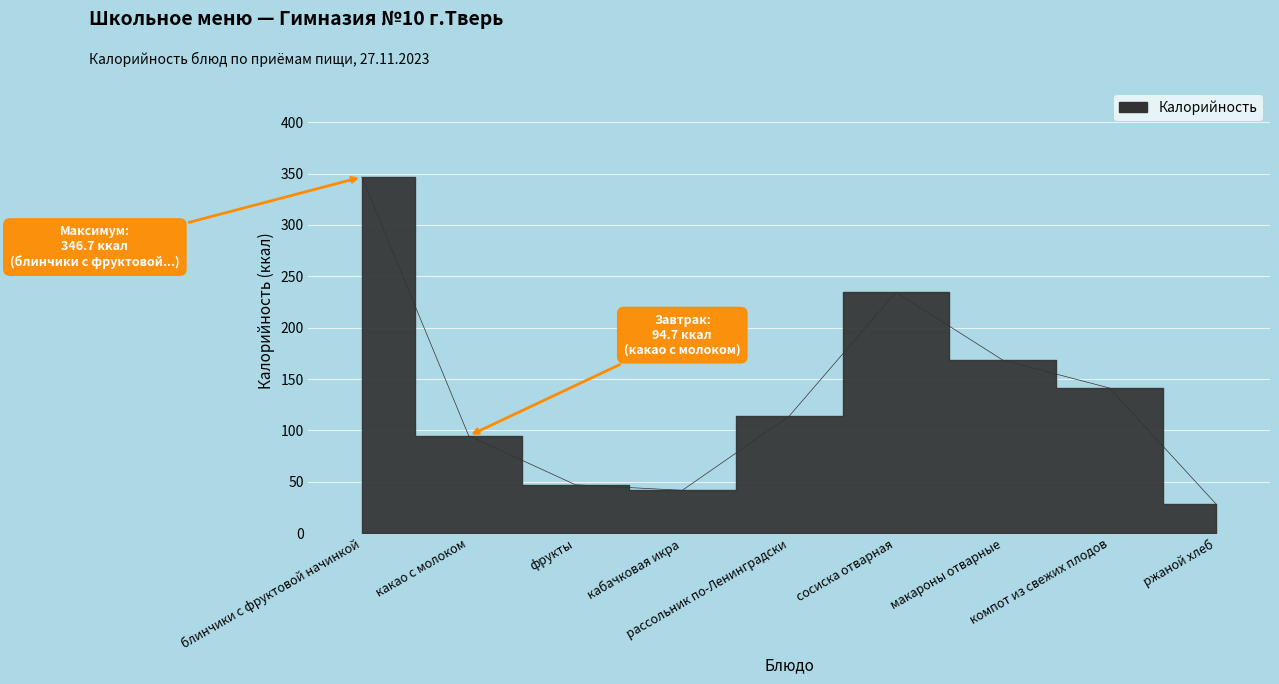

How many points are higher than both their immediate neighbors (excluding endpoints)?

1